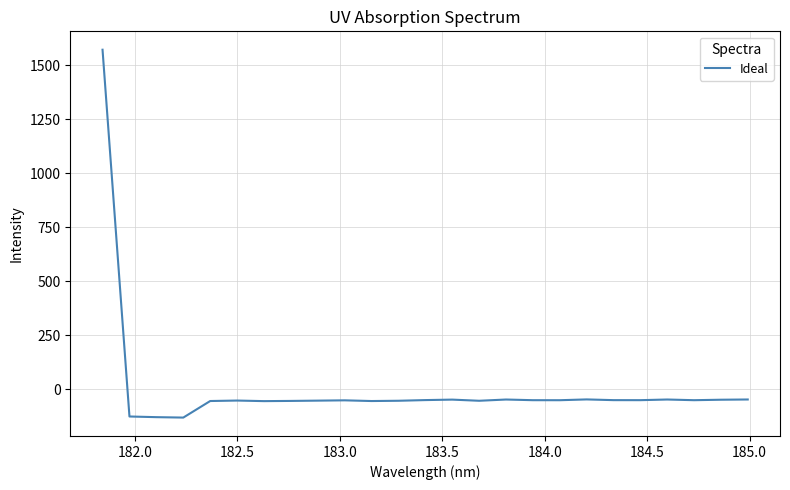

What is the maximum value shown in the chart?

1572.1